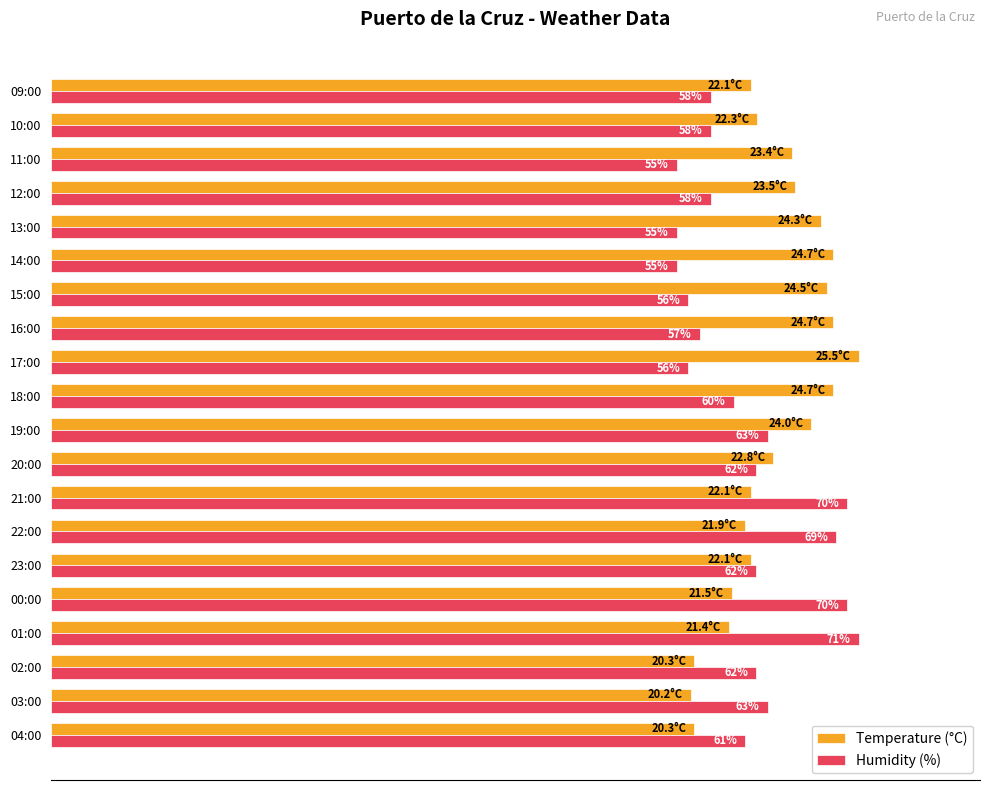

What are all the series names shown in the legend?

Temperature (°C), Humidity (%)